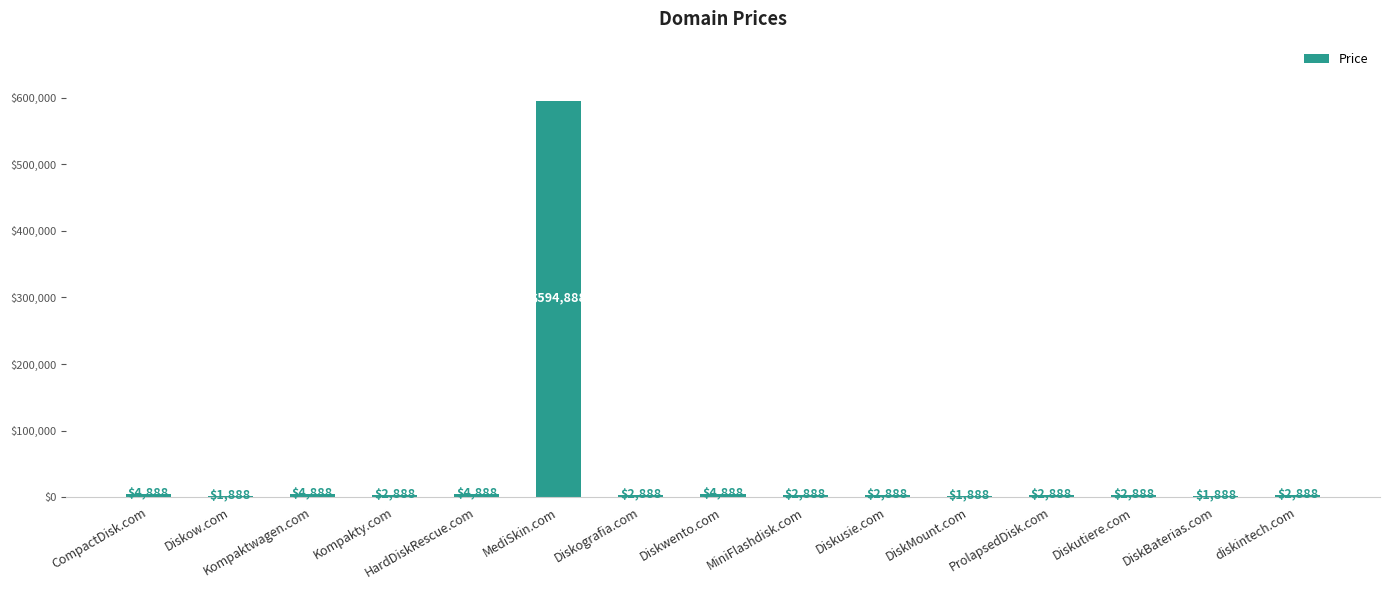

Count the number of categories in the chart.

15